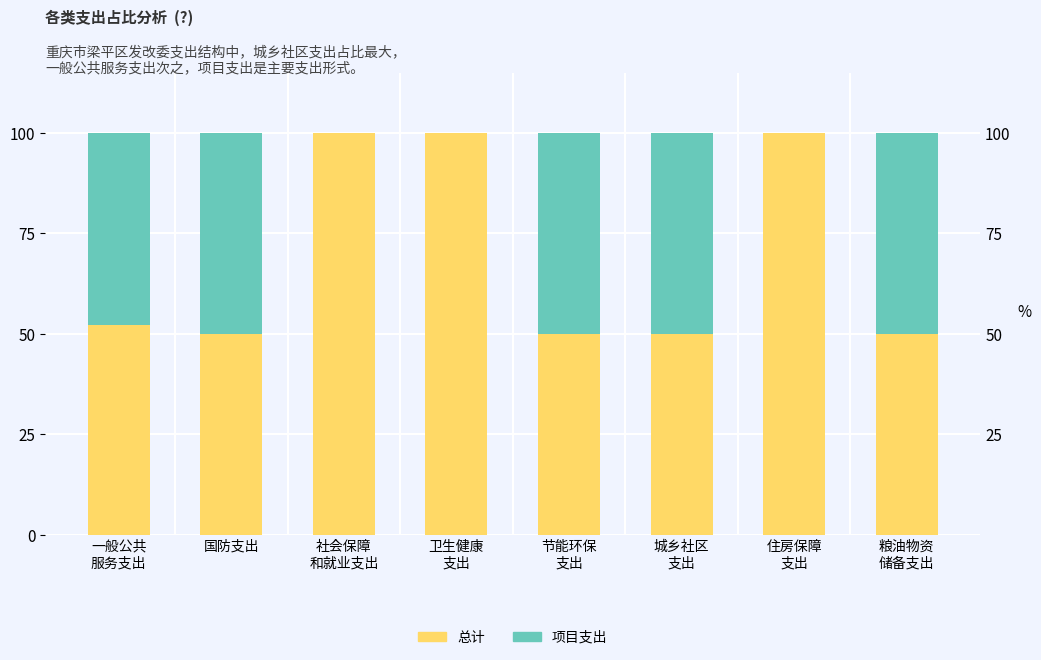

How many positive values does the 项目支出 series have?

5